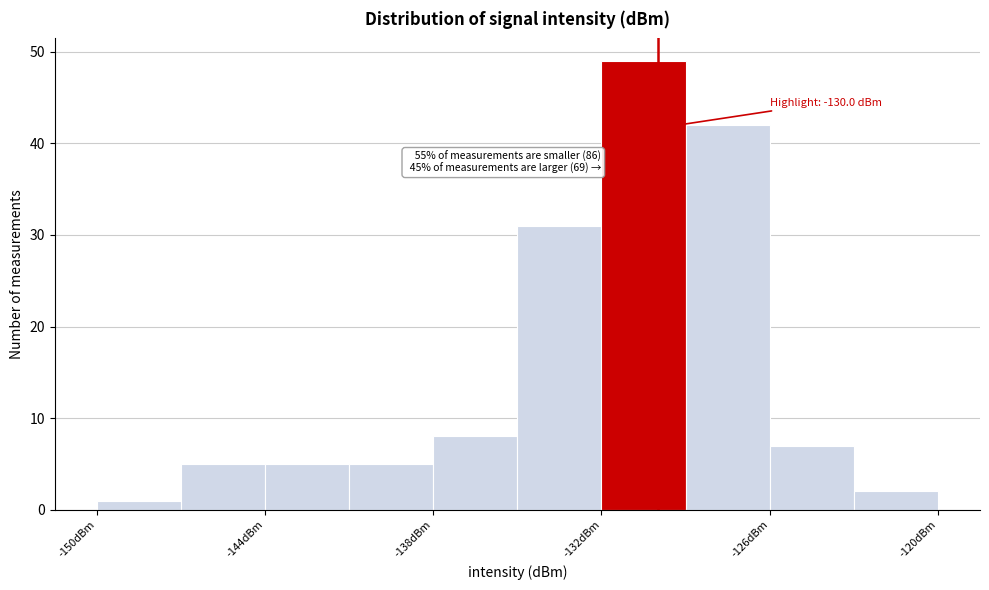

Read against the x-axis, roughly where is the centre of the tallest bar?

-130